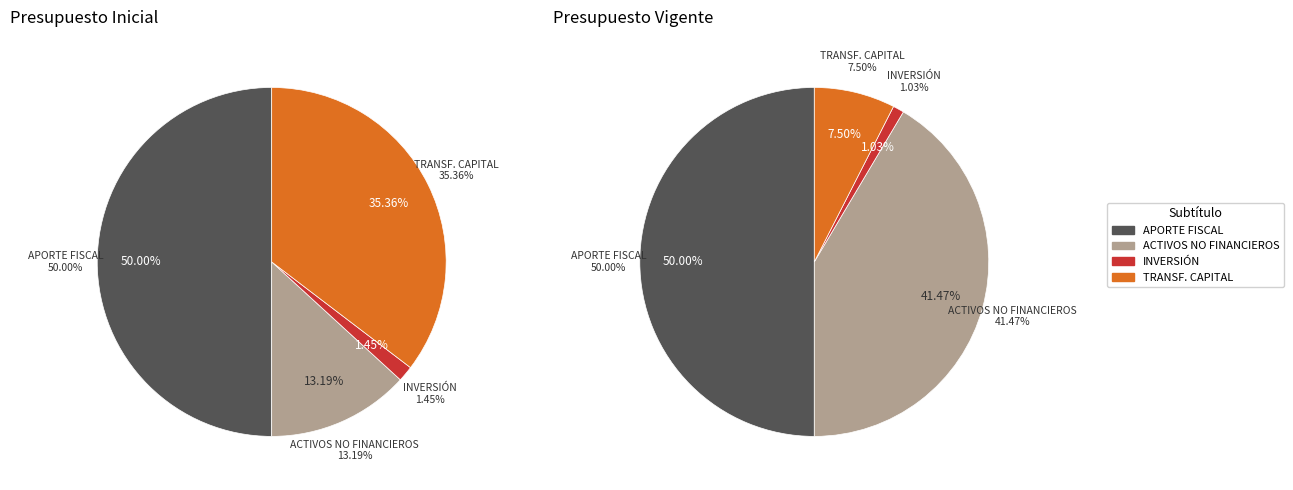

The APORTE FISCAL slice represents 50% of the pie. True or false?

True